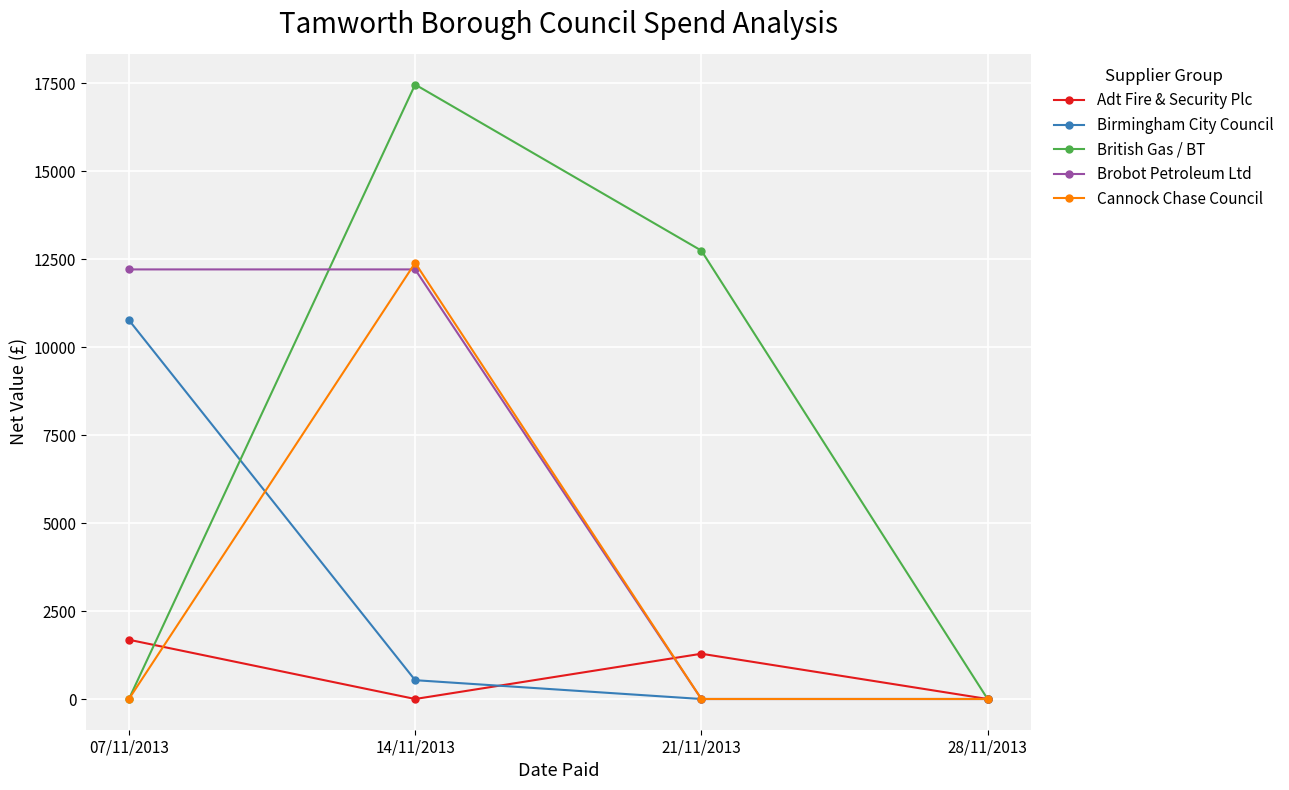

True or false: Adt Fire & Security Plc and British Gas / BT intersect in this chart.

True